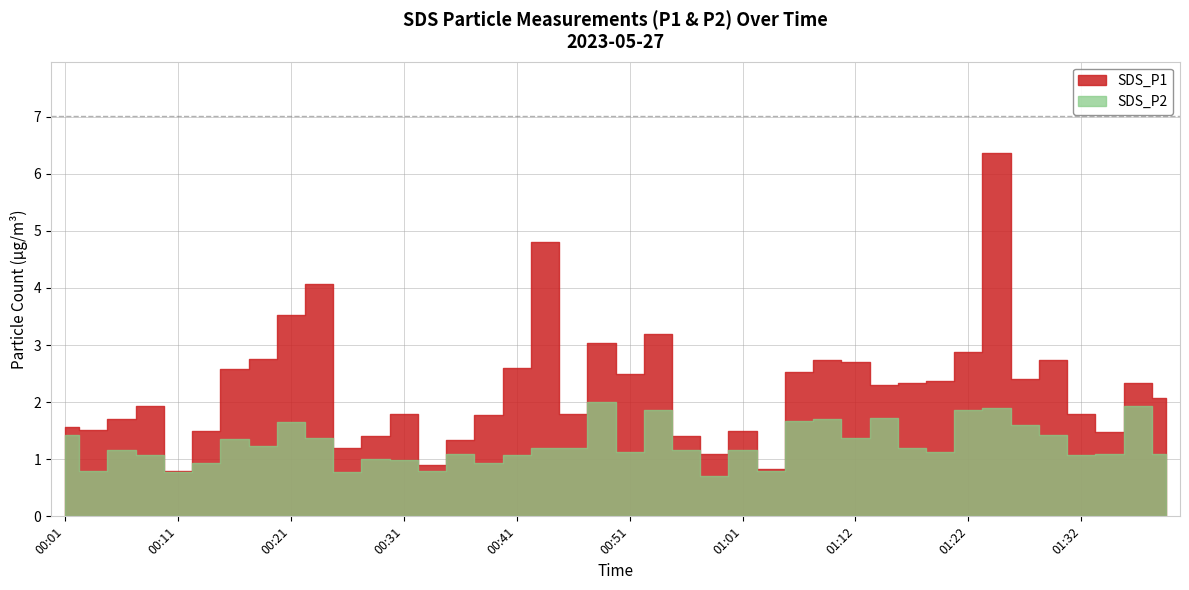

Which series changed the most between 01:21 and 00:54?

SDS_P1